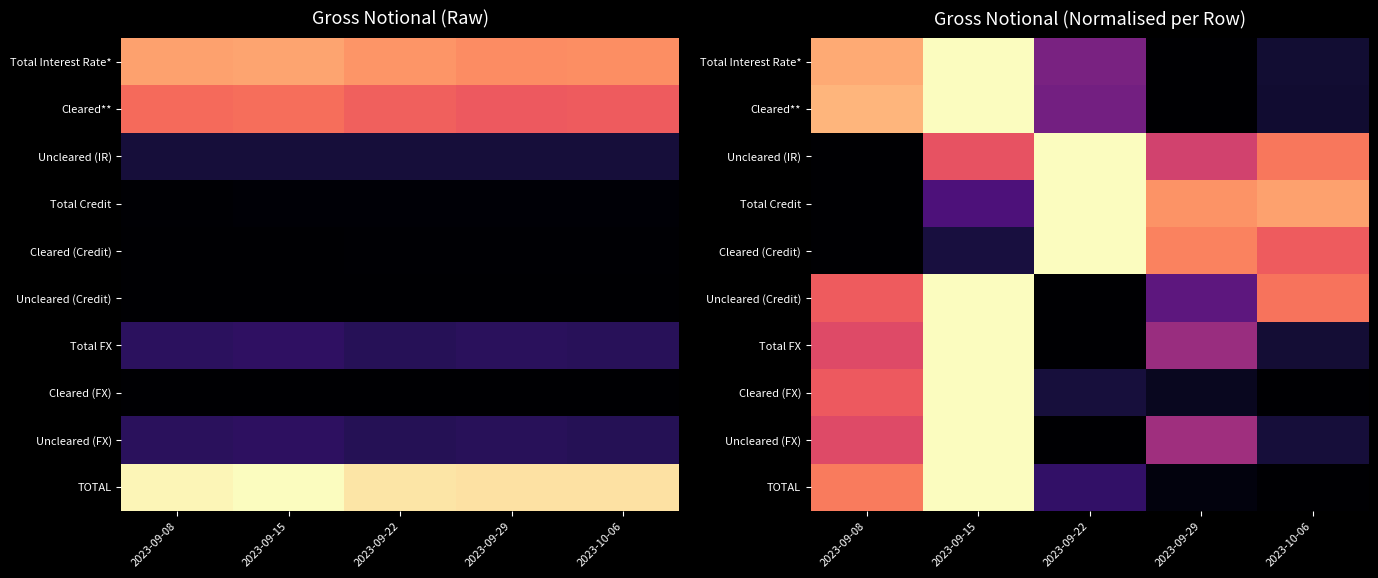

What is the total value across all series at 2023-09-22?

4.0